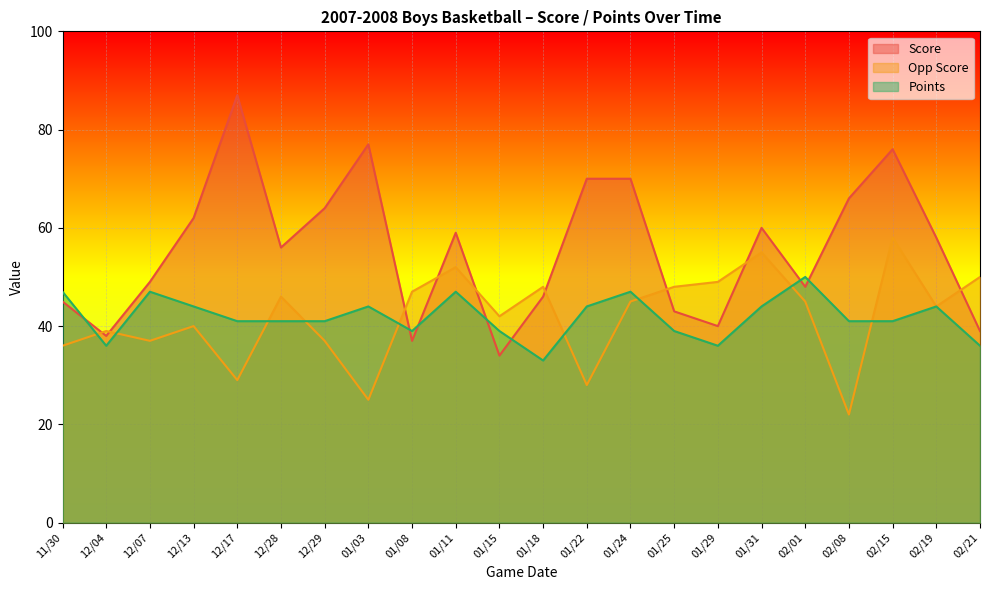

Rank the series at 01/03 from highest to lowest value.

Score, Points, Opp Score